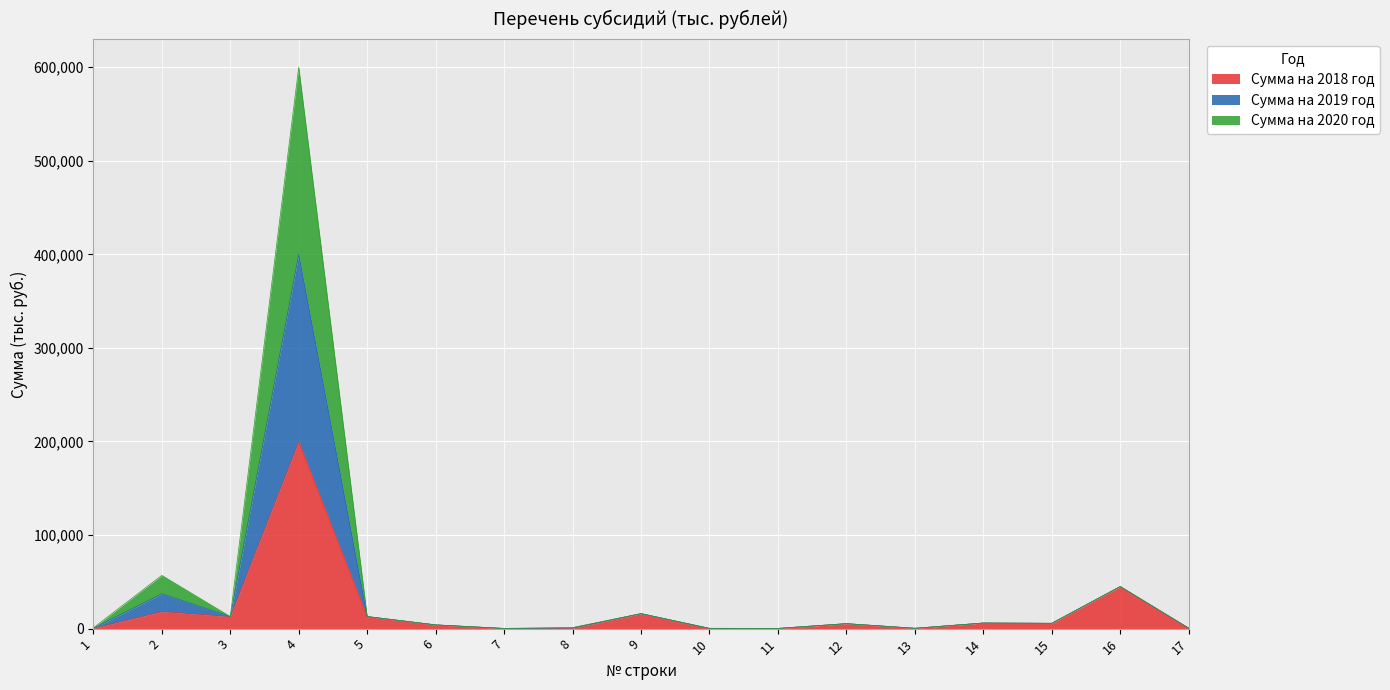

How many data points in Сумма на 2018 год are less than 5327?

8